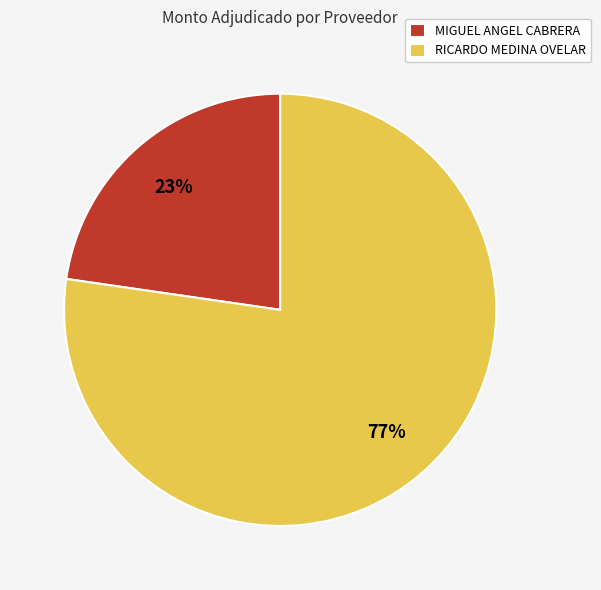

How many segments does this pie chart have?

2